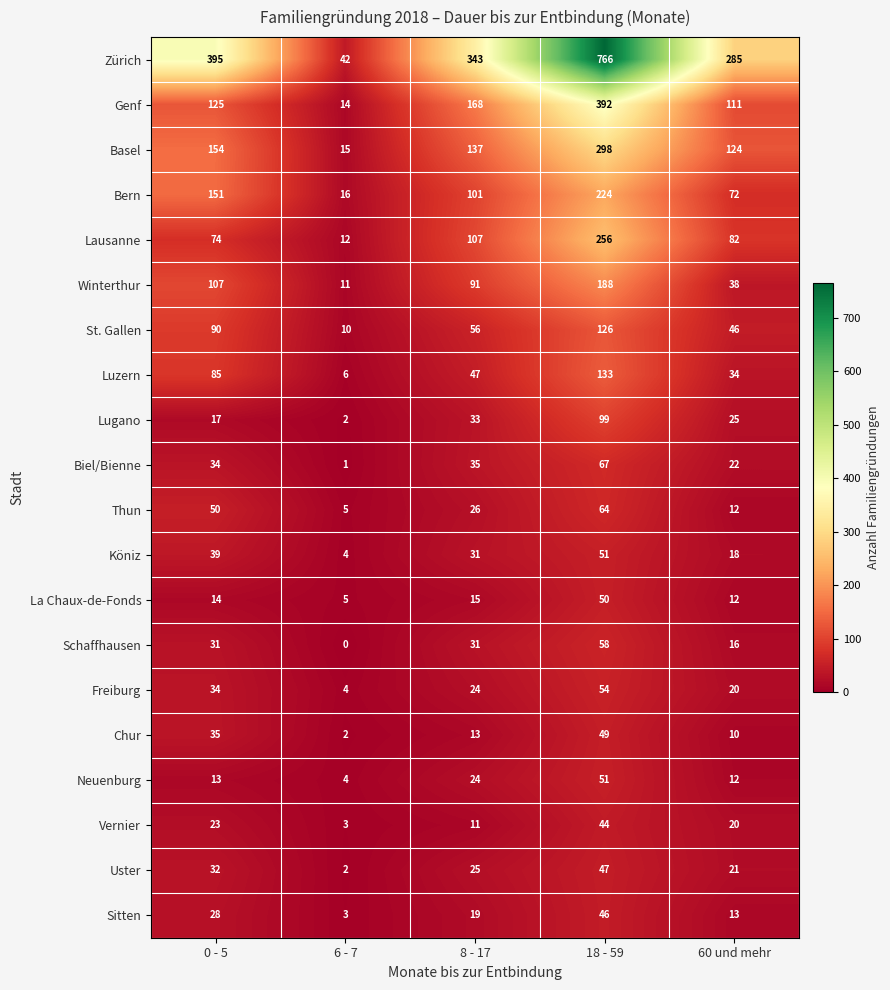

At which category does the chart reach its minimum across all series?

6 - 7